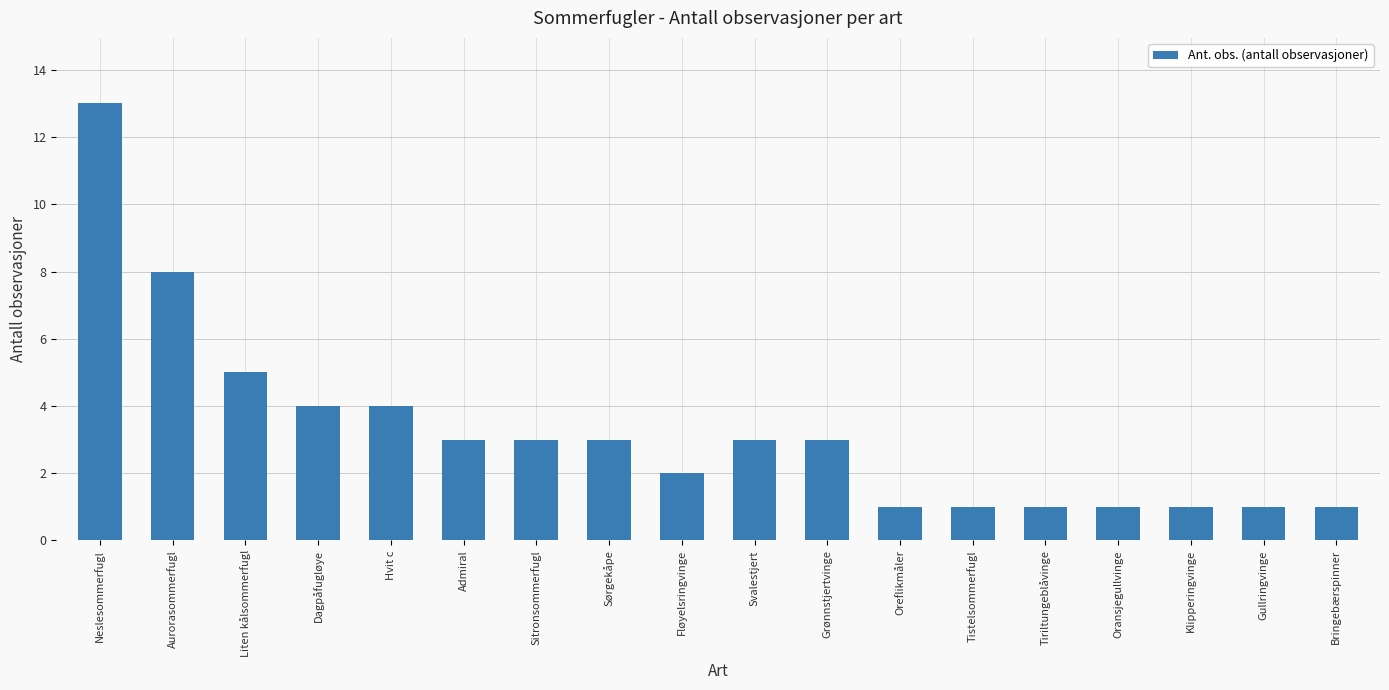

What is the label of the 10th bar from the right?

Fløyelsringvinge